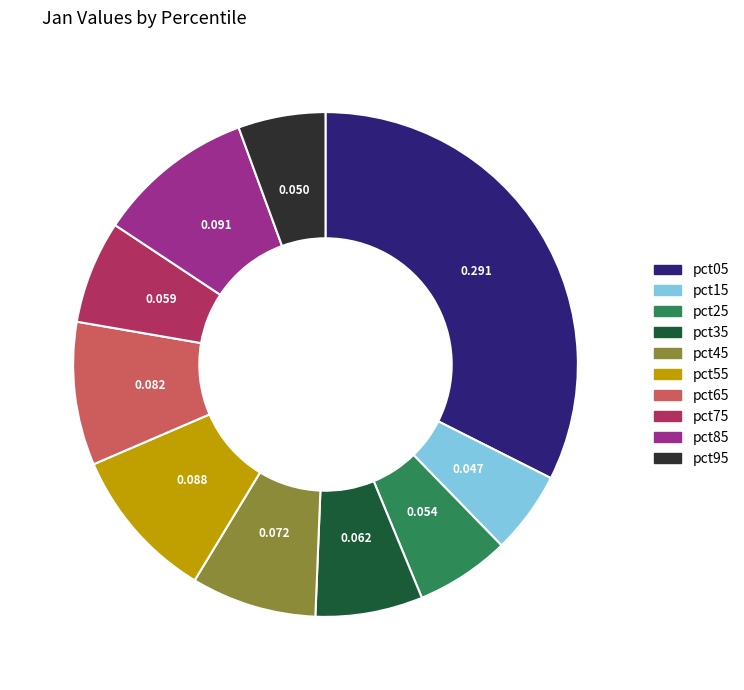

Do pct65 and pct35 together represent more than half of the pie?

No